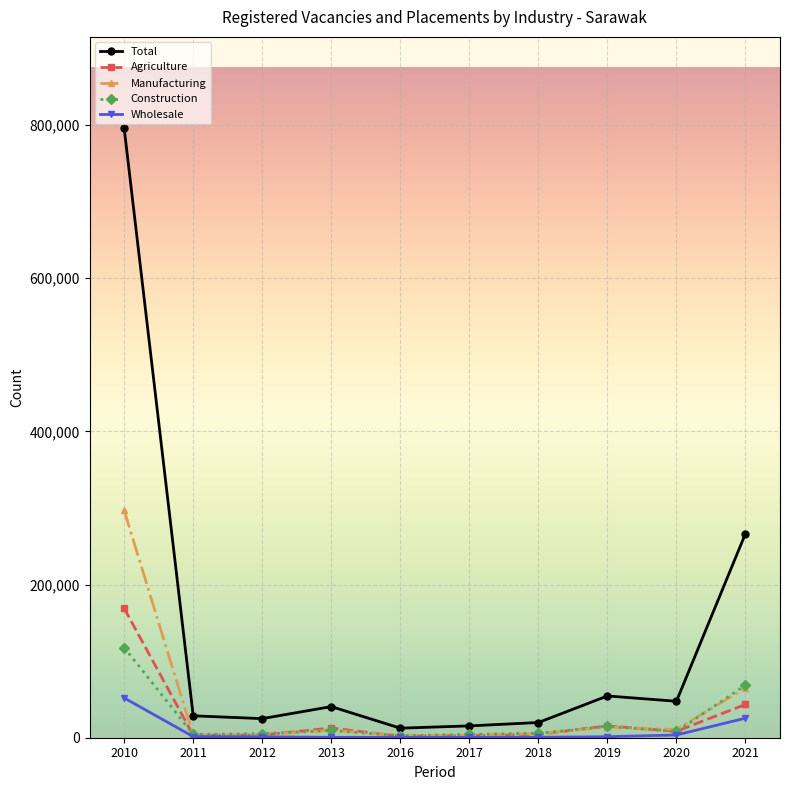

At which category is the sum across all series the highest?

2010